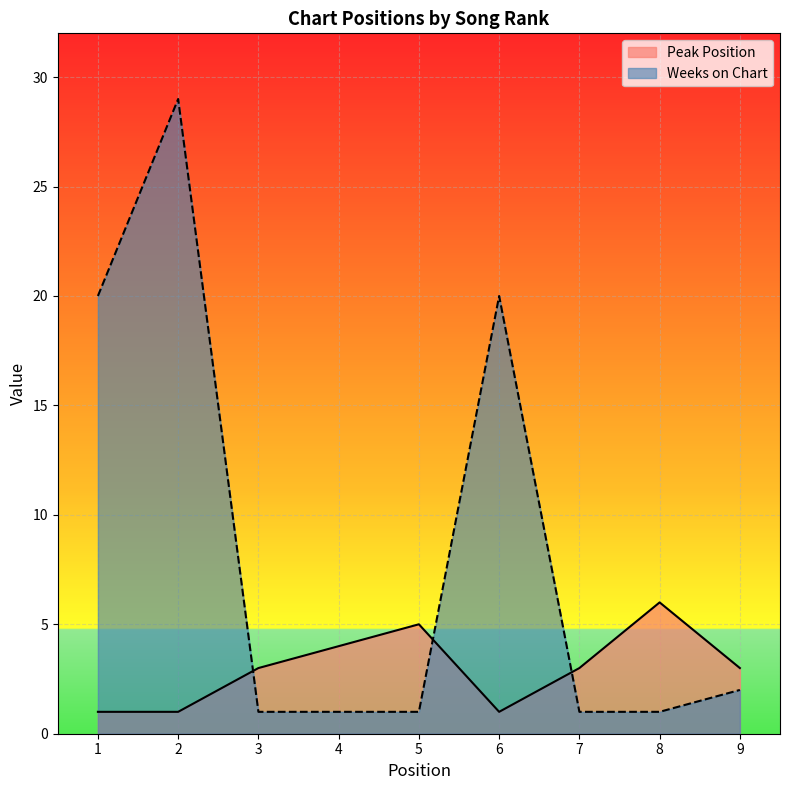

What is the difference between the Peak Position values at 8 and 3?

3